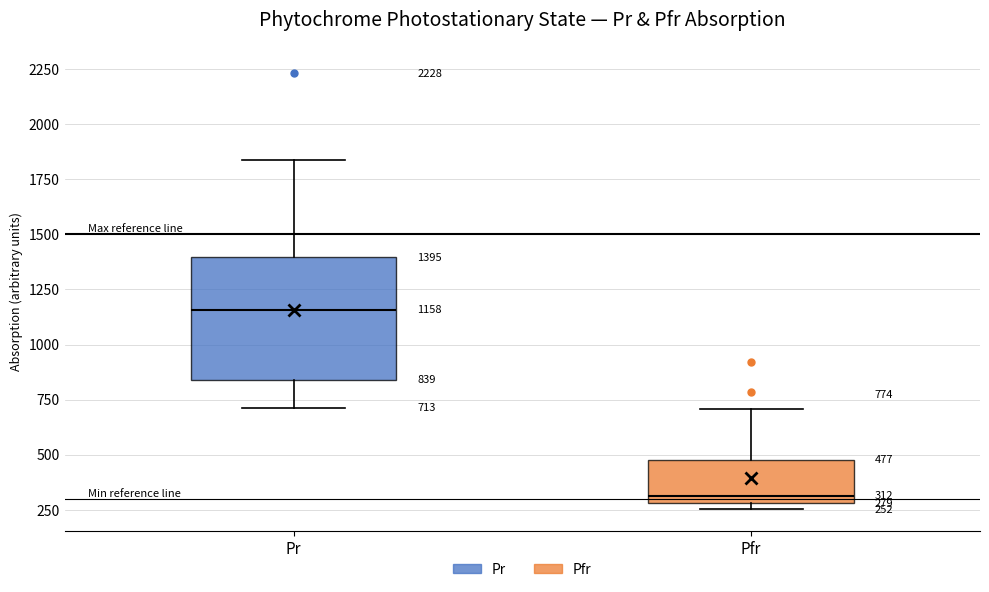

Which box's median line is the lowest?

Pfr